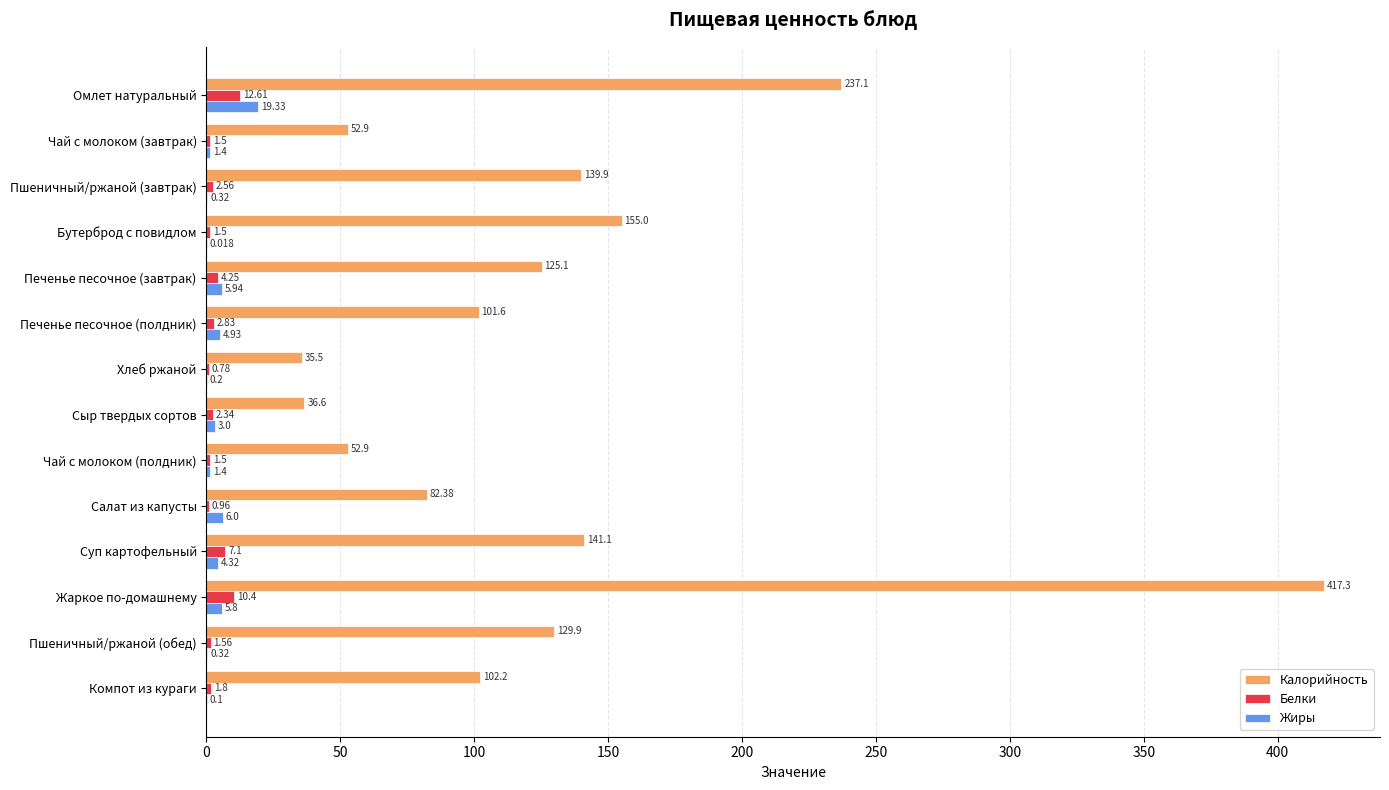

Where is Белки nearest to the value 6?

Суп картофельный